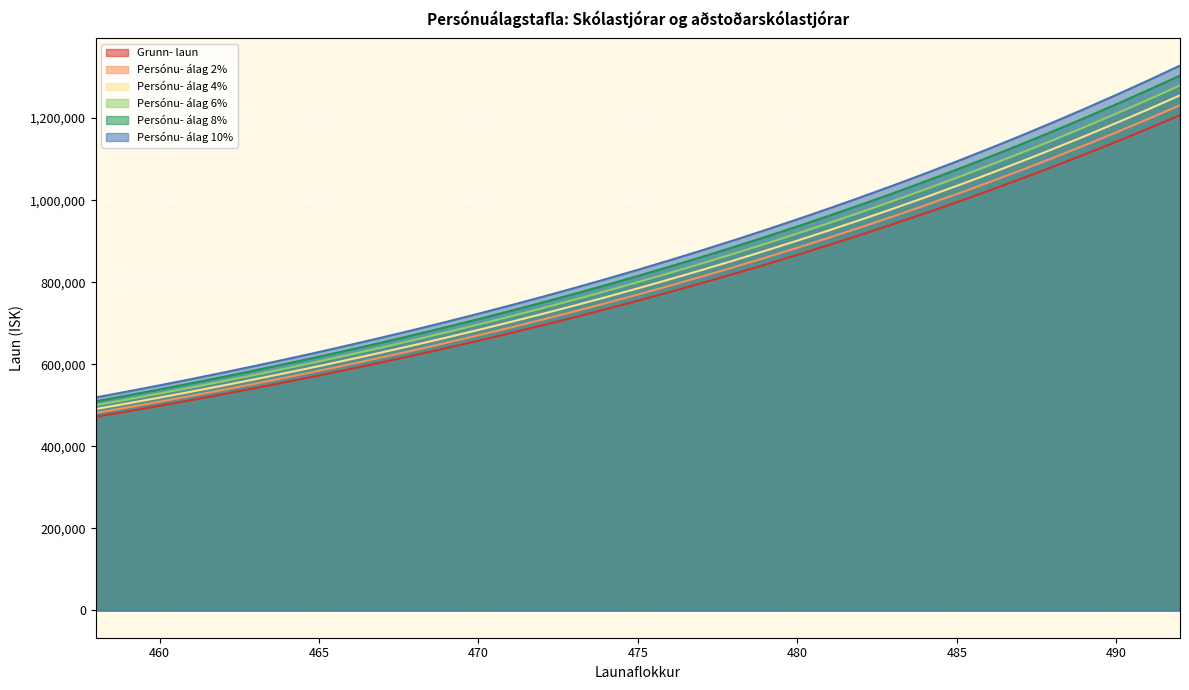

At which category does the chart reach its peak across all series?

492